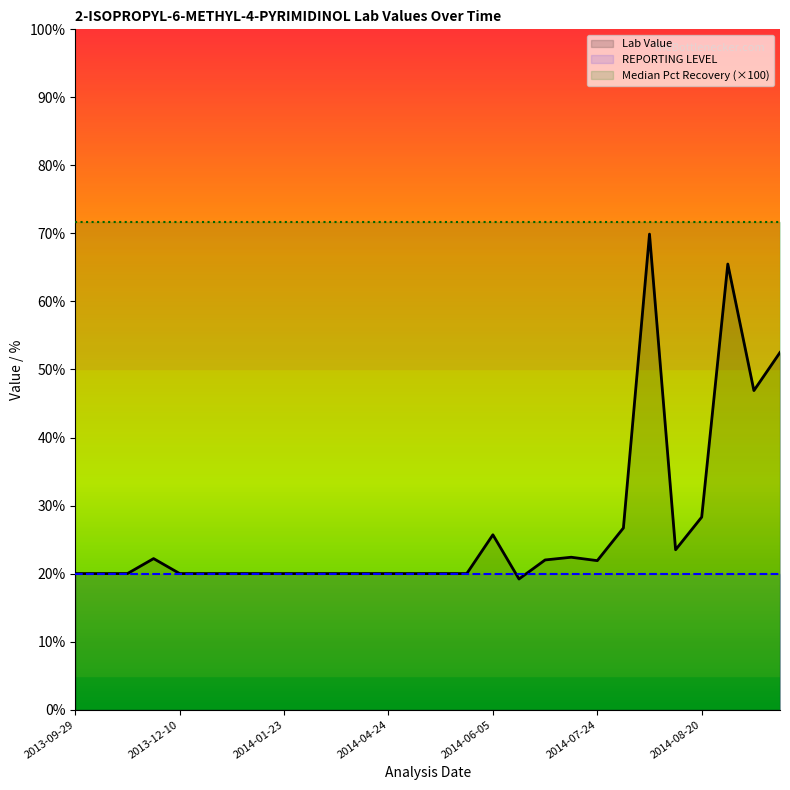

Between 2014-08-16 and 2014-01-23, which is larger?

2014-08-16